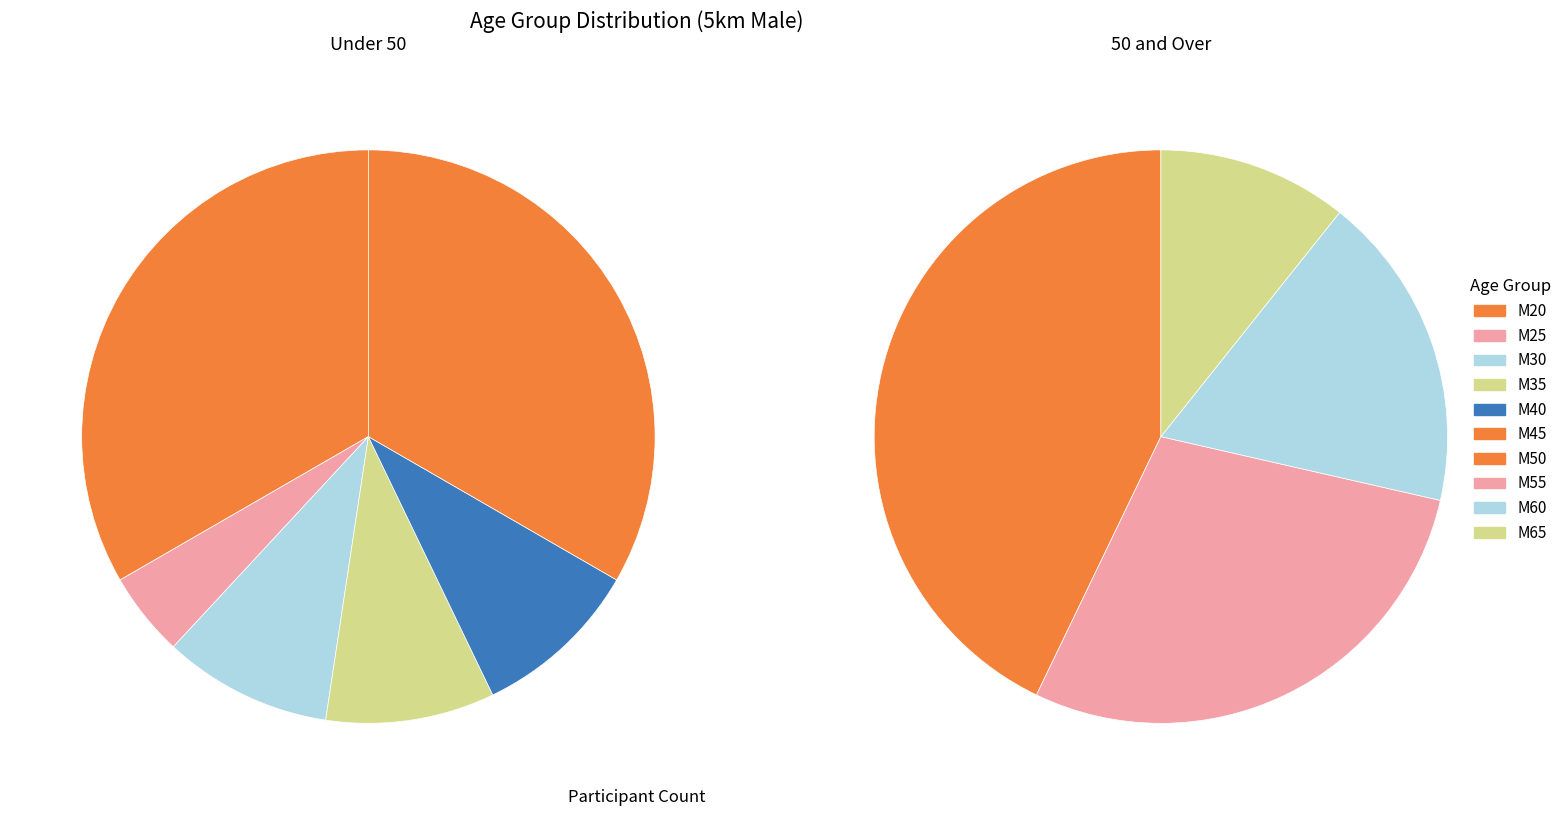

Does any single category account for the majority?

No